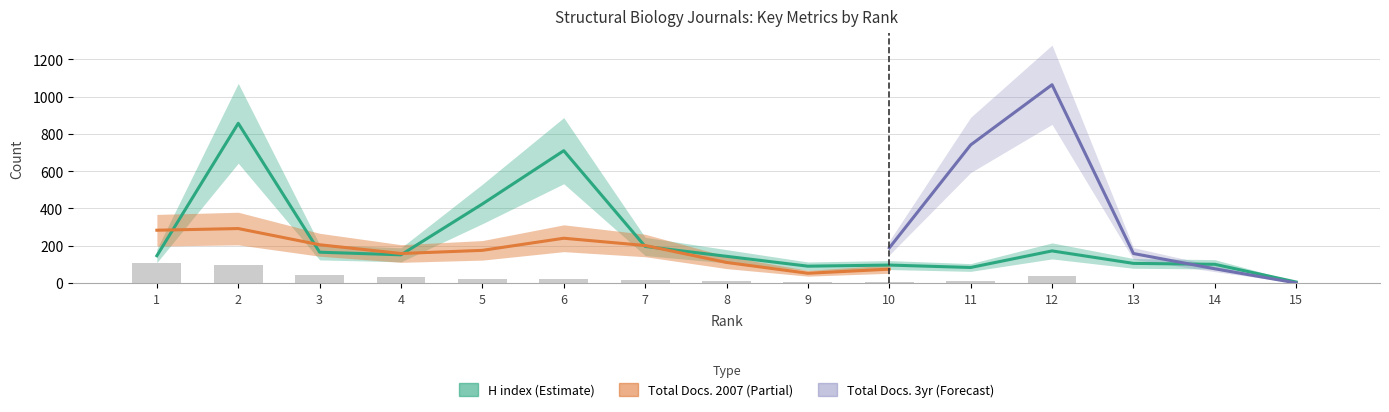

What is the maximum value shown in the chart?

857.0